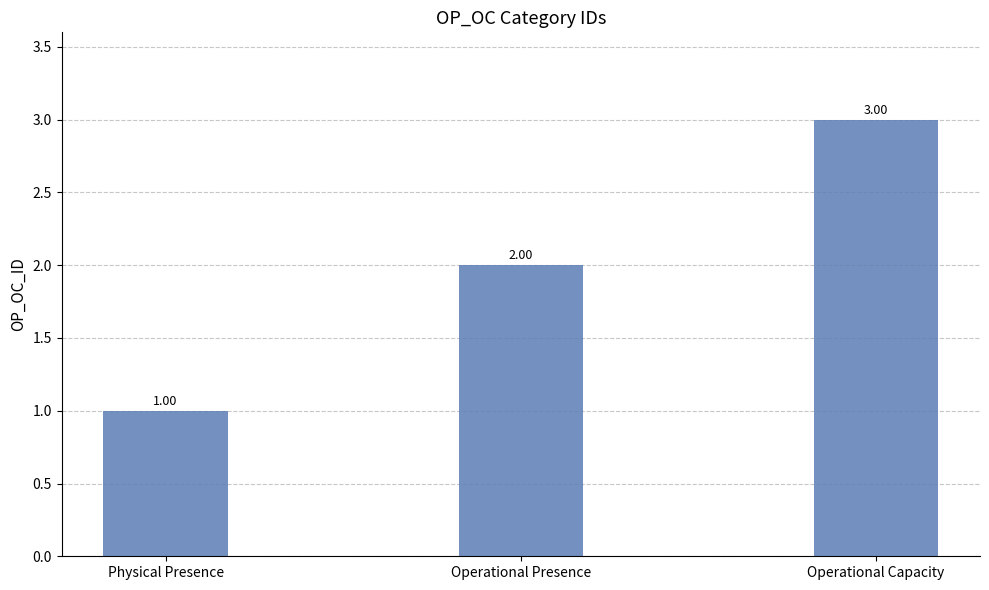

The chart shows a value of 0 at Operational Presence. True or false?

False